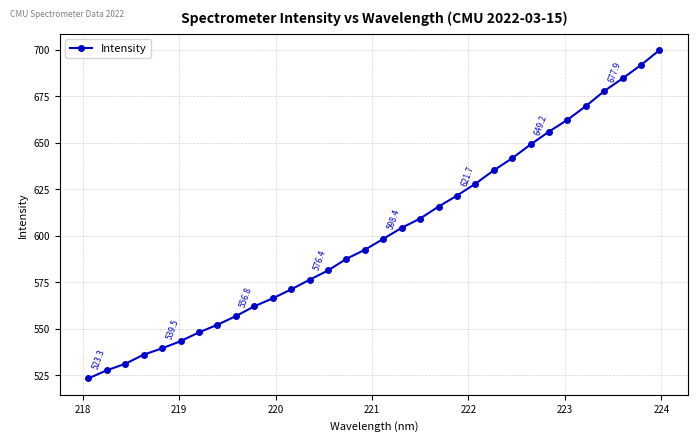

What is the maximum value shown in the chart?

699.9